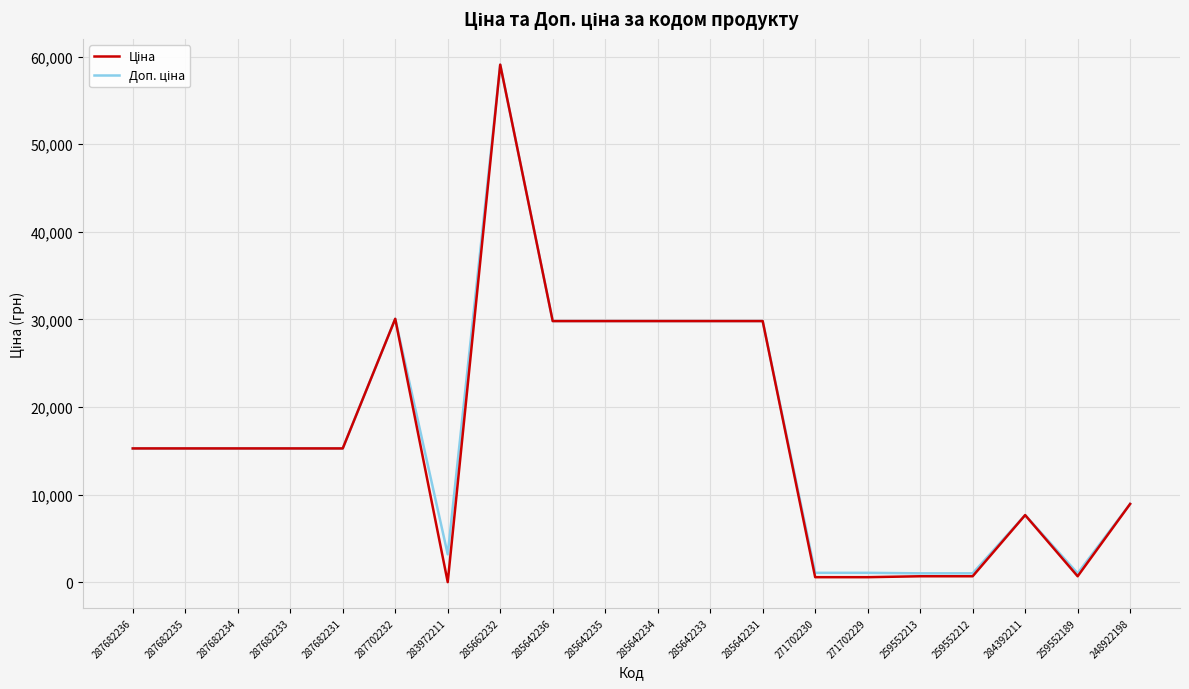

What is the greatest value displayed?

59075.7